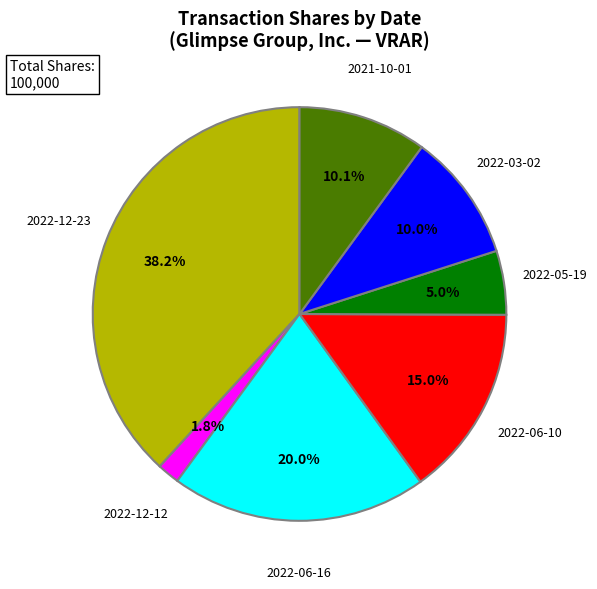

Which slice is the smallest?

2022-12-12